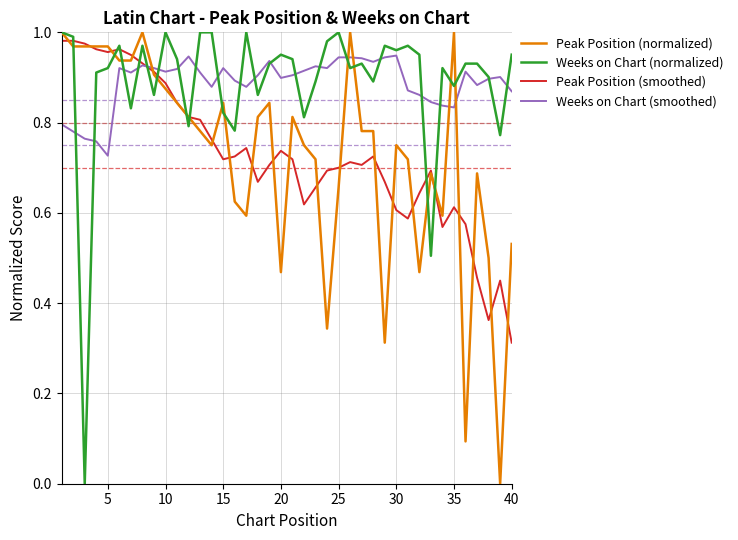

Does the chart have visible grid lines?

Yes